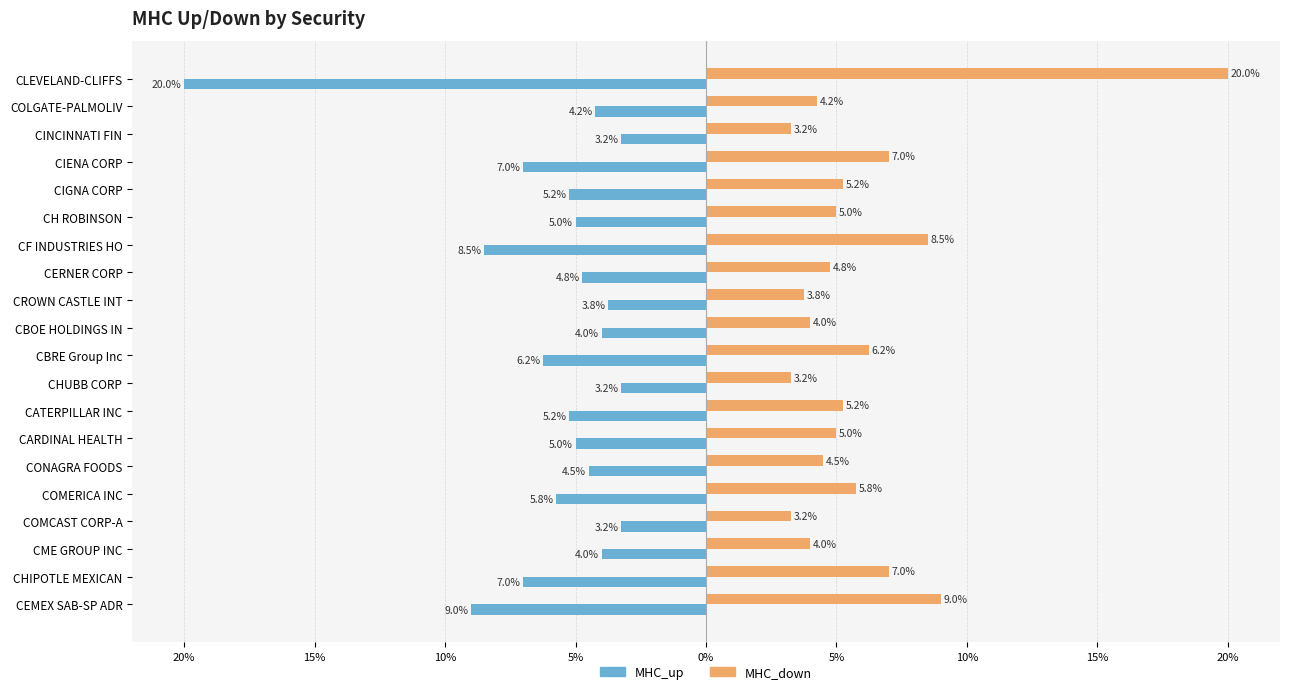

What are all the series names shown in the legend?

MHC_up, MHC_down